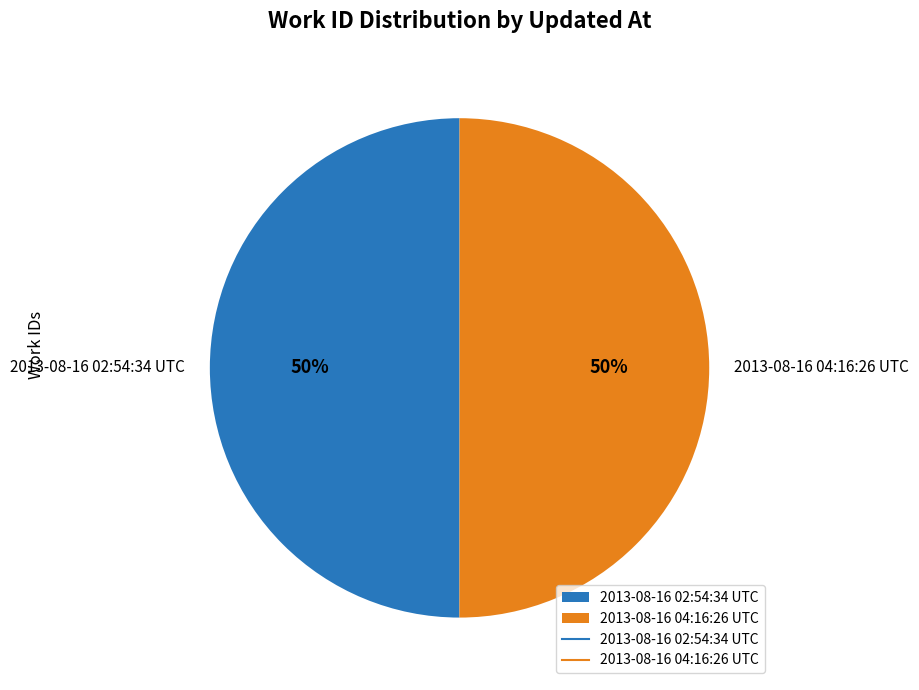

Count the number of slices in the pie.

2